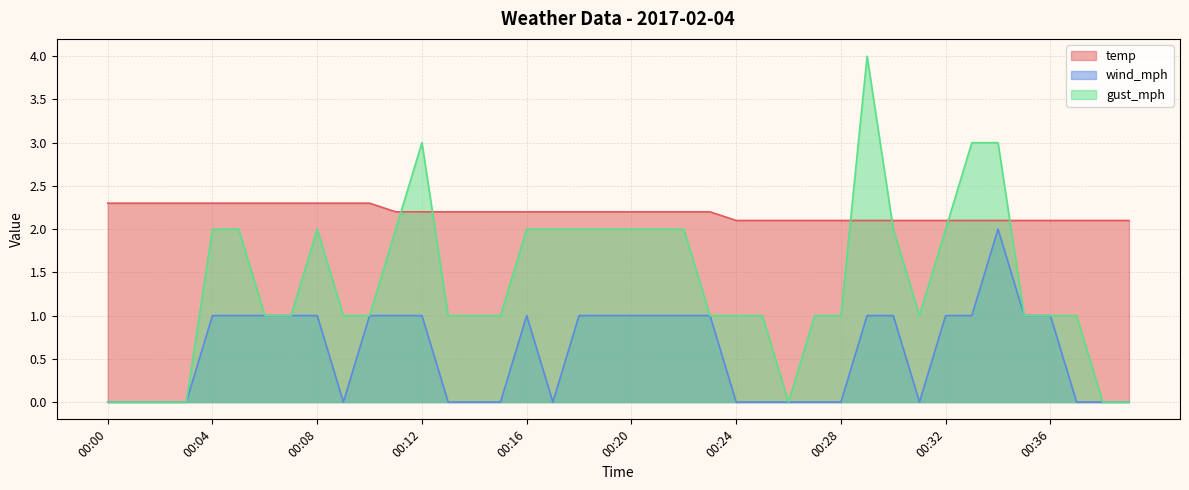

In gust_mph, how many points are lower than both neighbors (excluding endpoints)?

2